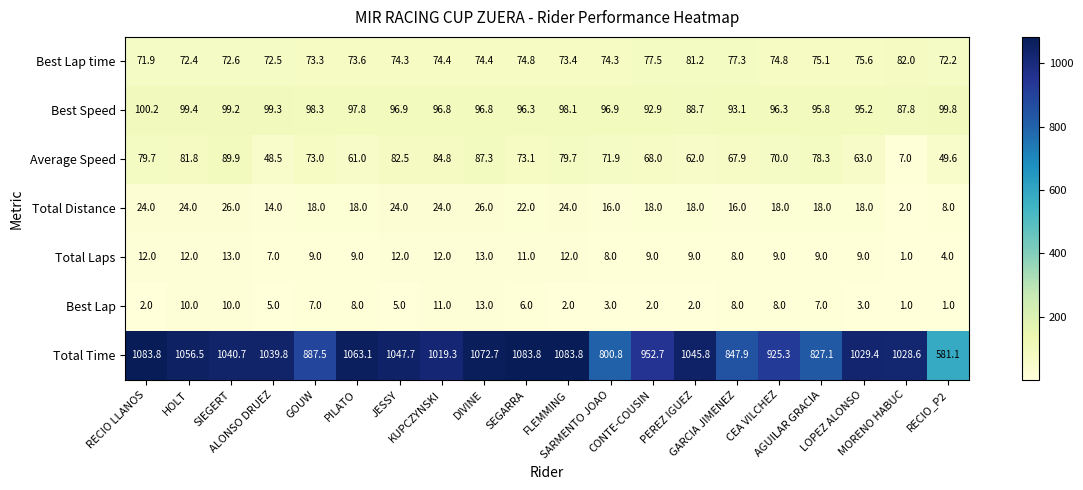

What is the average value of the Total Time series?

975.9